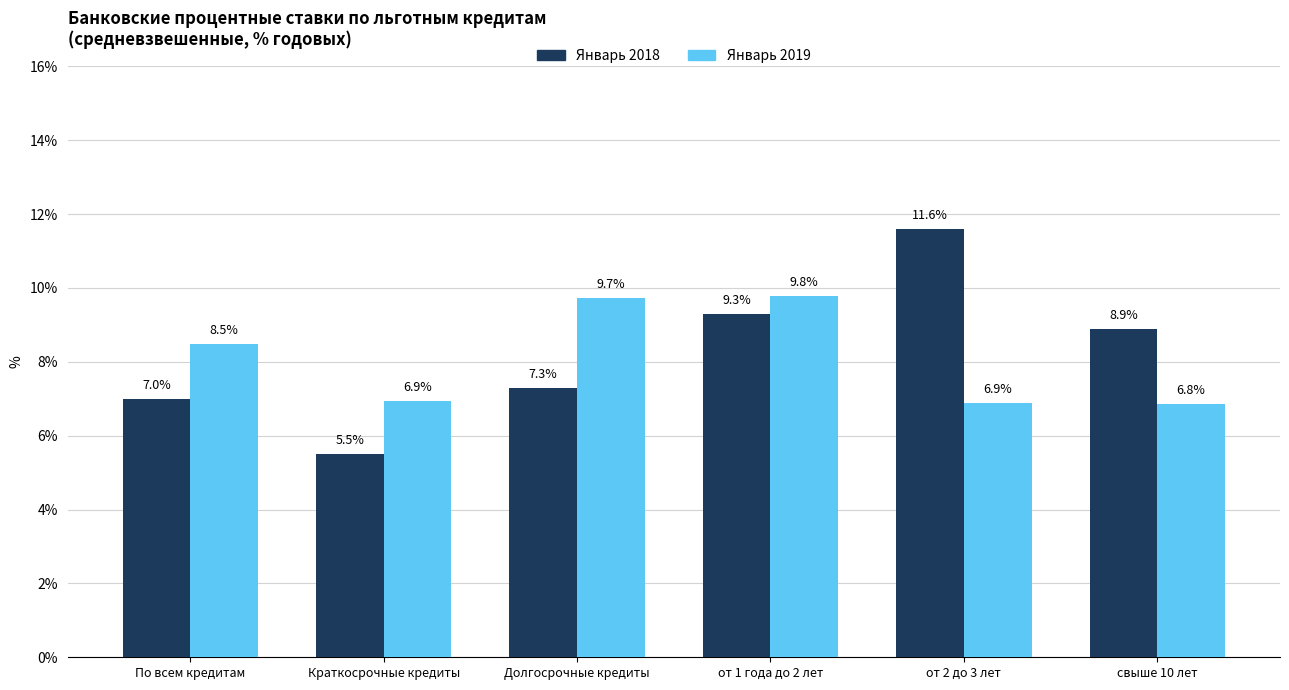

The Январь 2019 series shows 4.2 at от 2 до 3 лет. True or false?

False